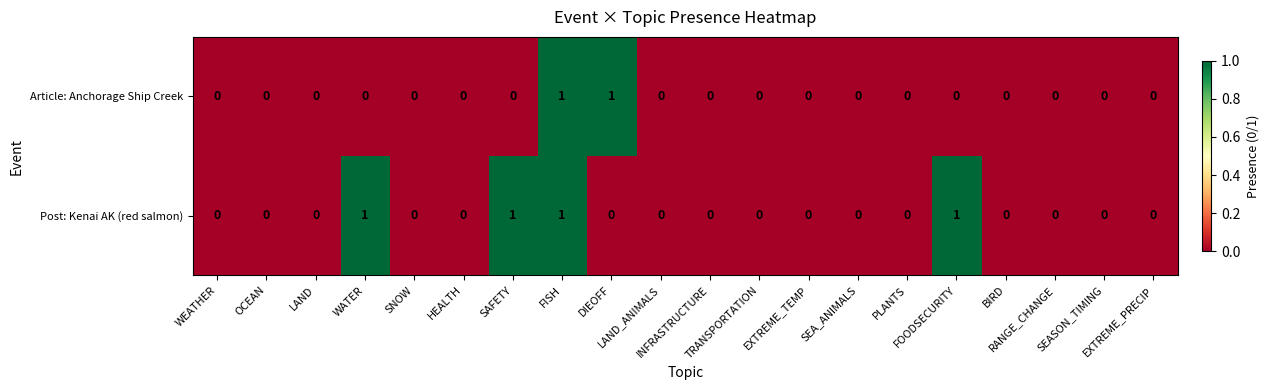

How many series are shown in this chart?

2